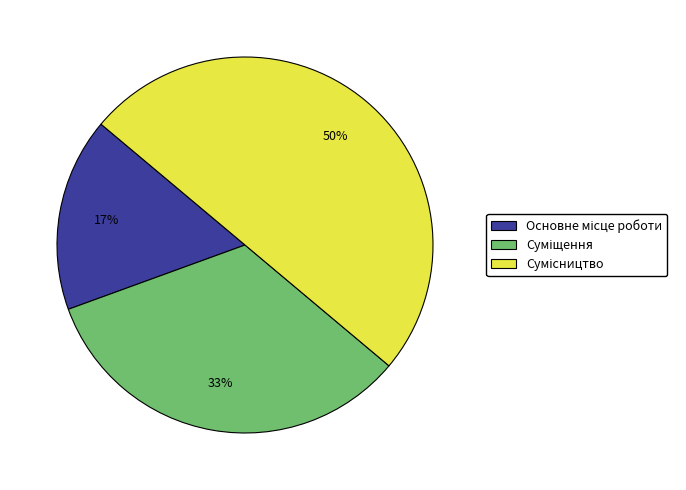

To the nearest percent, what is the average slice percentage?

33%